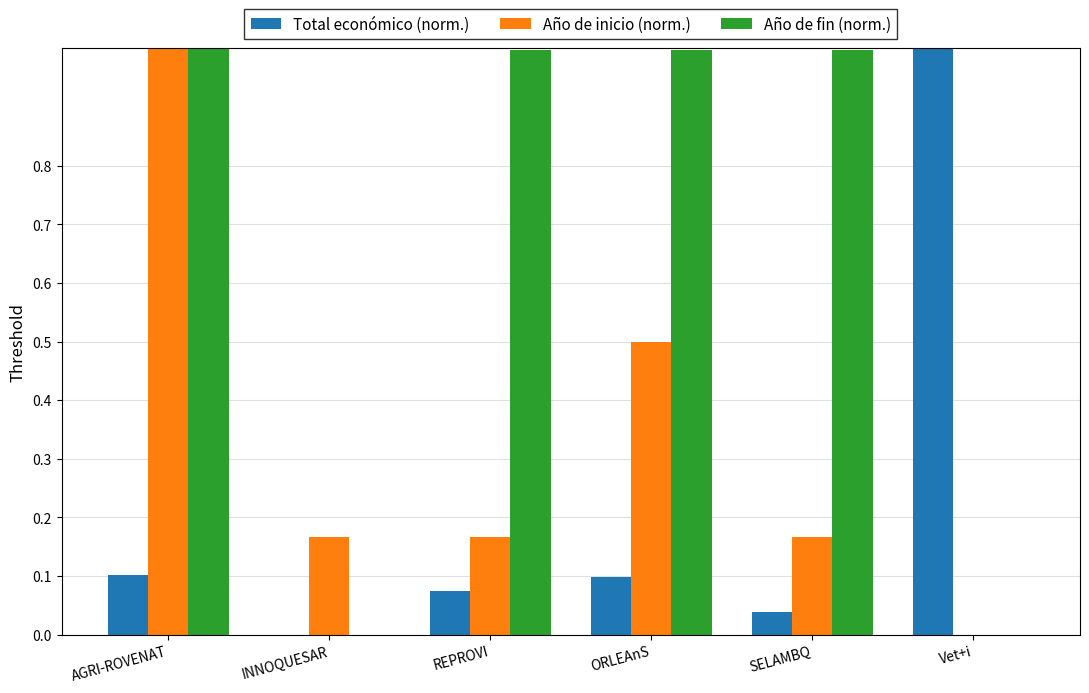

Read the Año de fin (norm.) value at REPROVI.

1.0